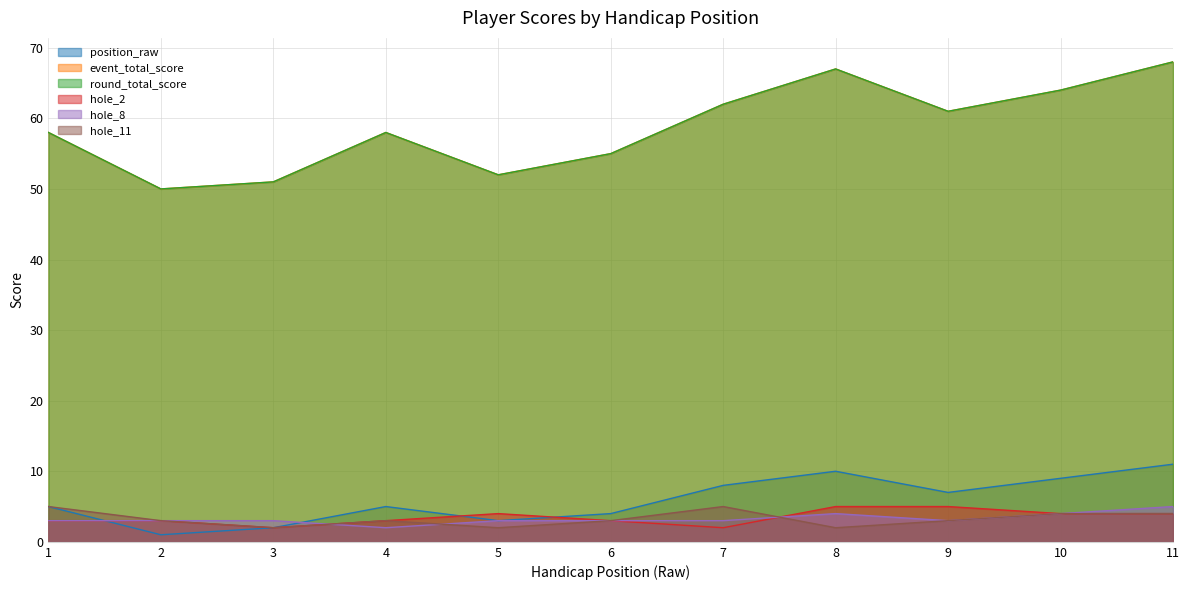

At 4, list the series in order from smallest to largest.

hole_8, hole_2, hole_11, position_raw, event_total_score, round_total_score